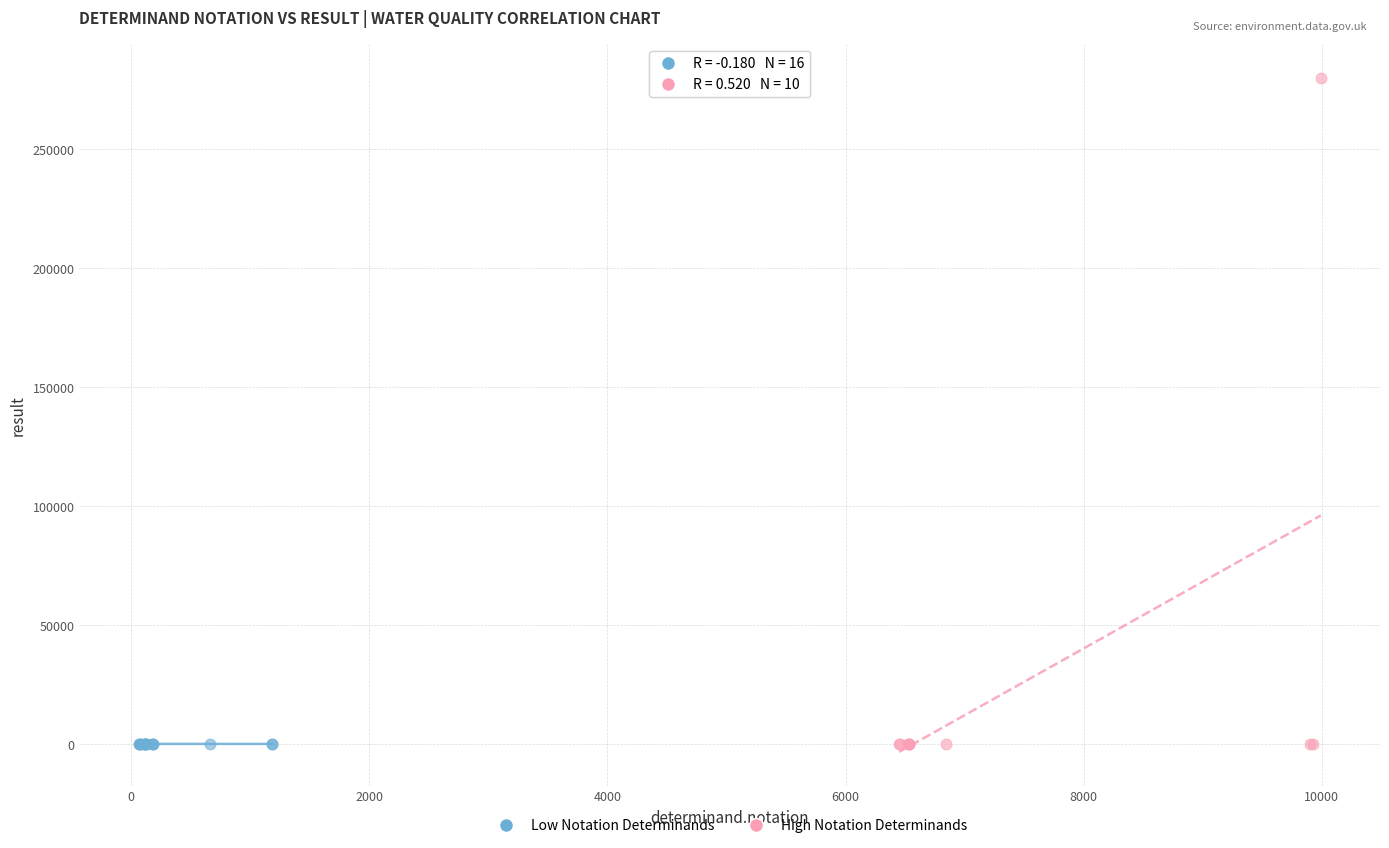

Which series contains the highest Y value?

High Notation Determinands